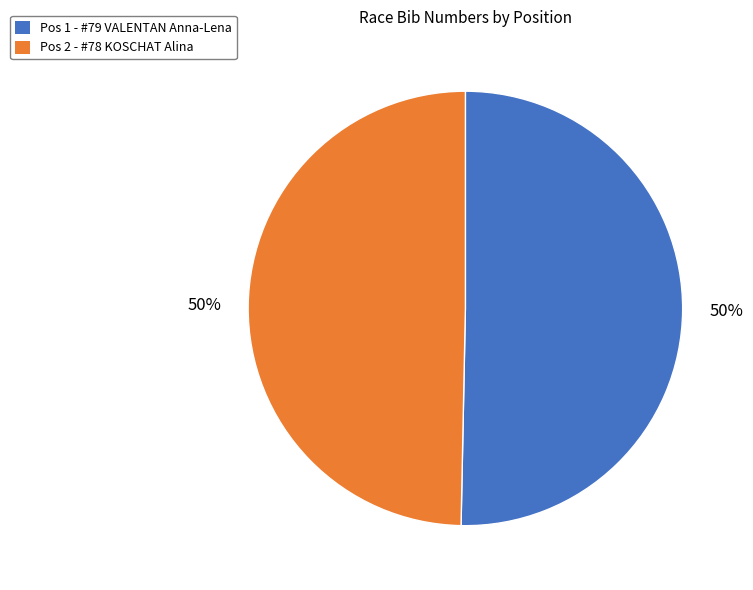

To the nearest percent, what percentage of the pie is Pos 1 - #79 VALENTAN Anna-Lena?

50%